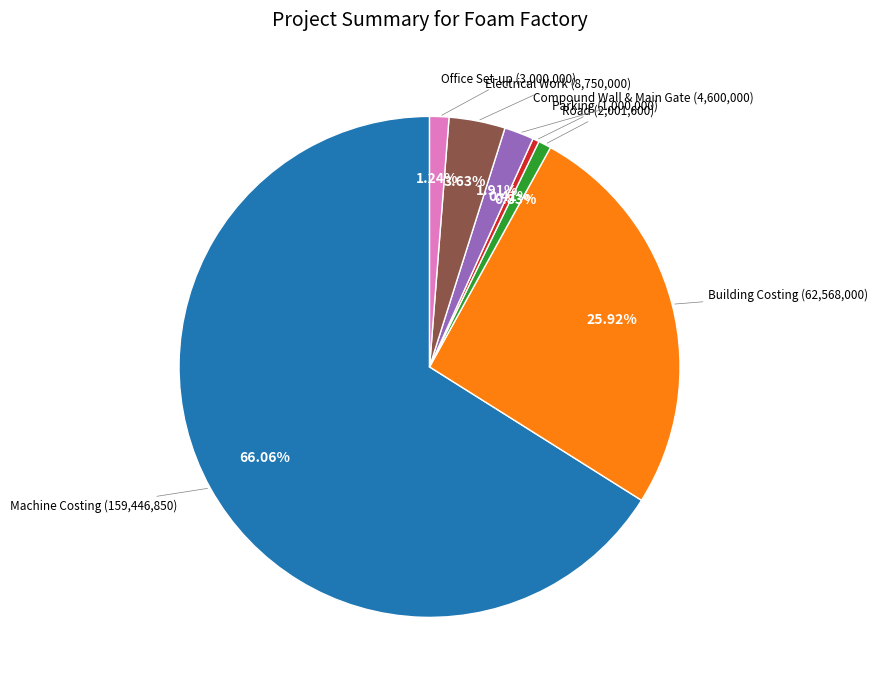

Does any single category account for the majority?

Yes